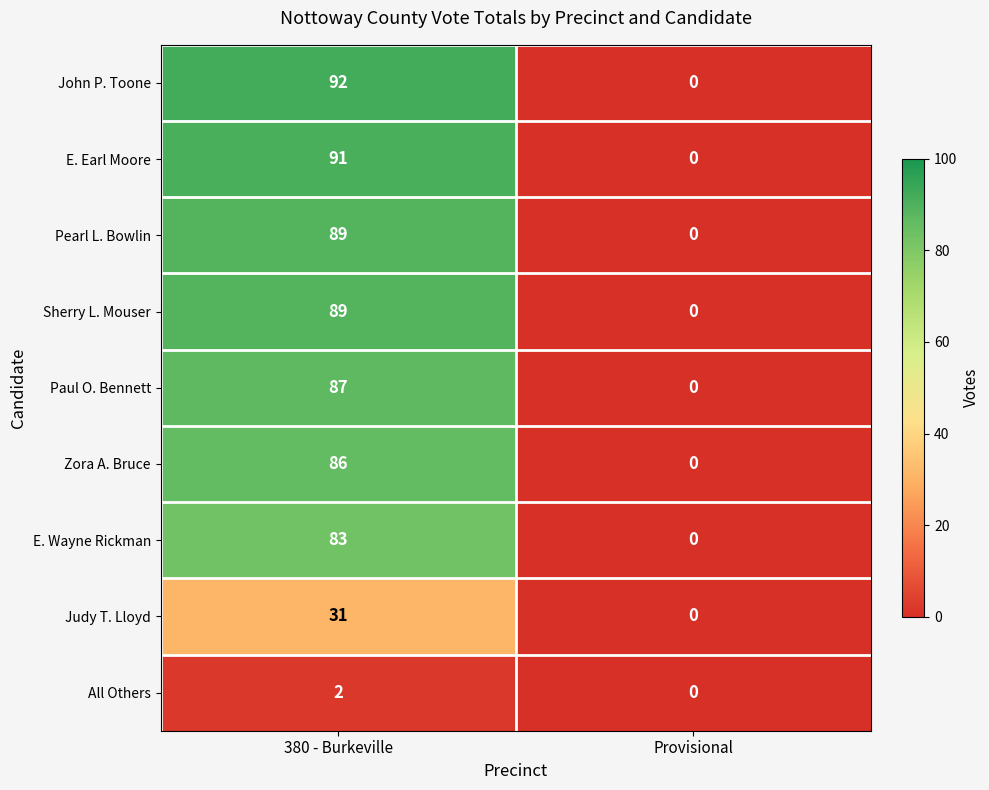

What is the difference between the maximum and minimum values in the Pearl L. Bowlin series?

89